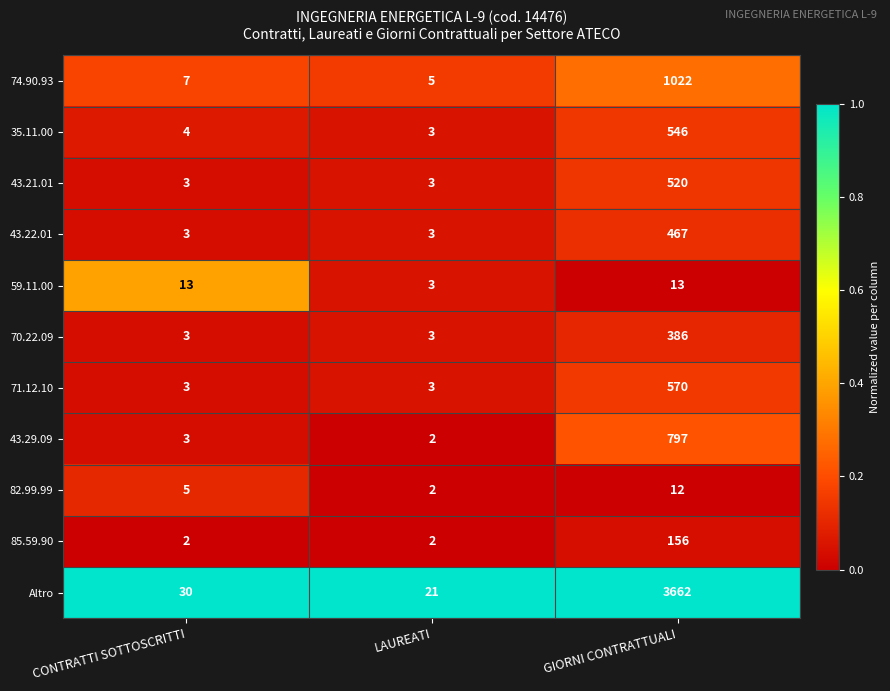

Read the 70.22.09 value at CONTRATTI SOTTOSCRITTI, to the nearest 5.

5